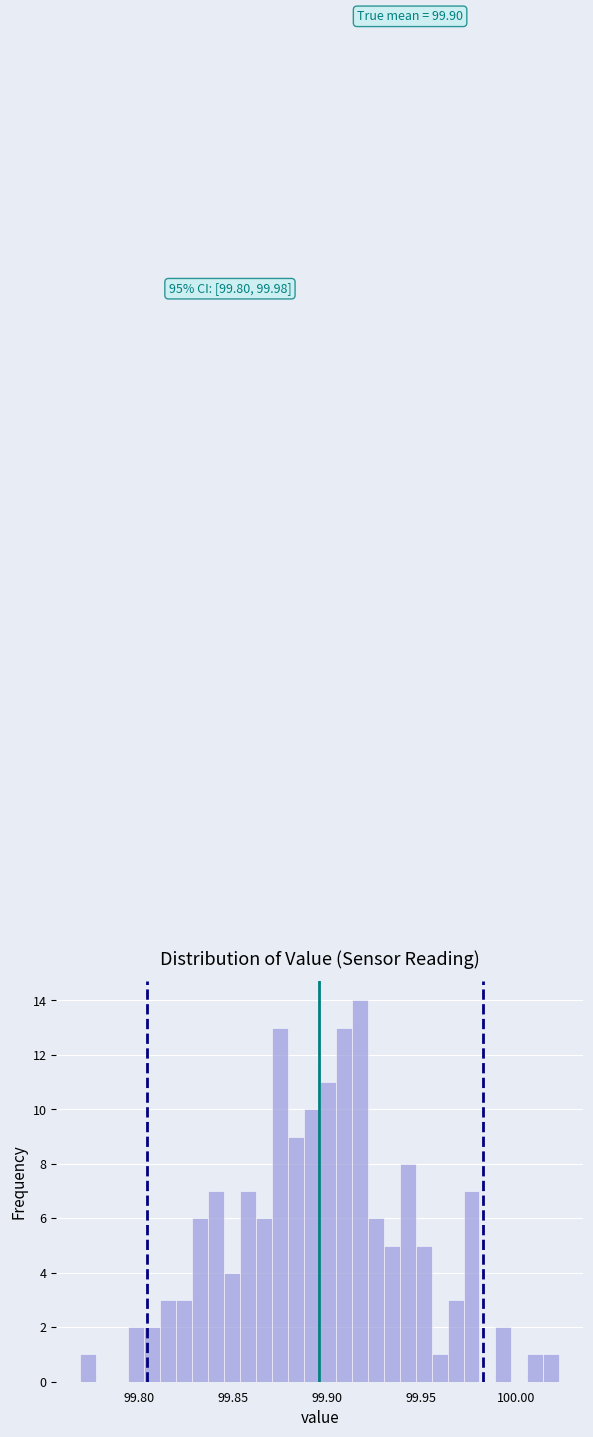

Read against the x-axis, roughly where is the centre of the tallest bar?

99.915